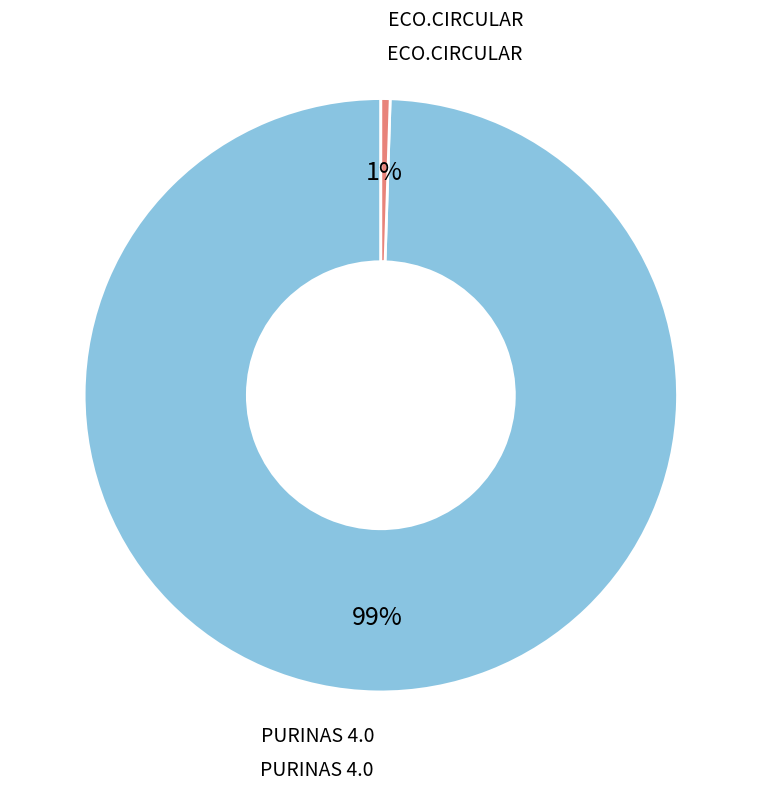

To the nearest percent, what percentage of the pie is ECO.CIRCULAR?

1%